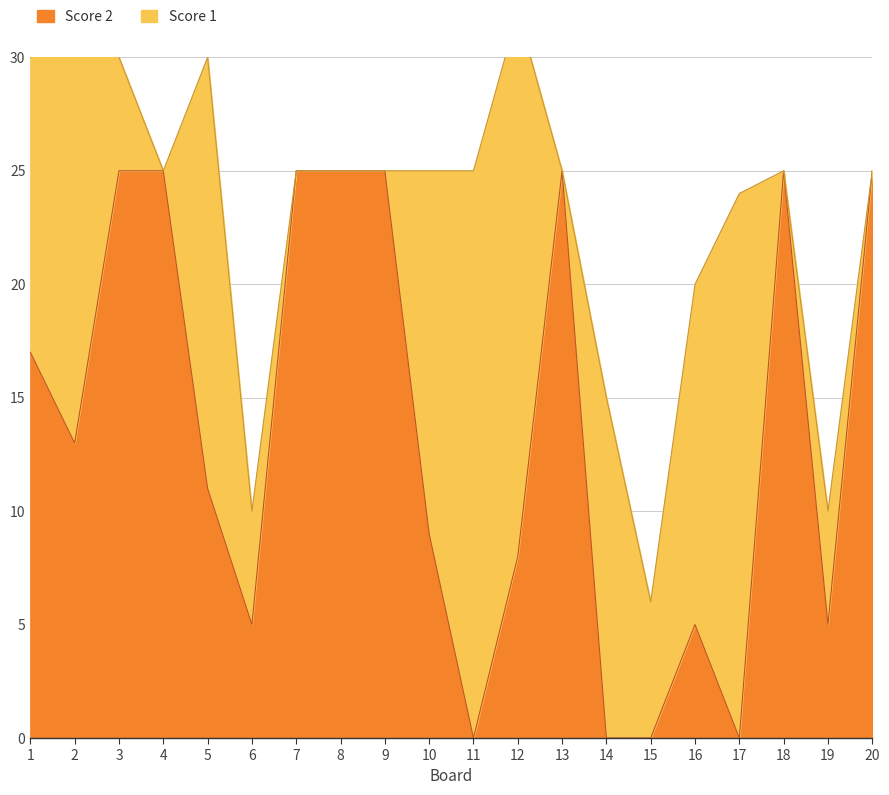

Which label corresponds to the smallest value in the chart?

11